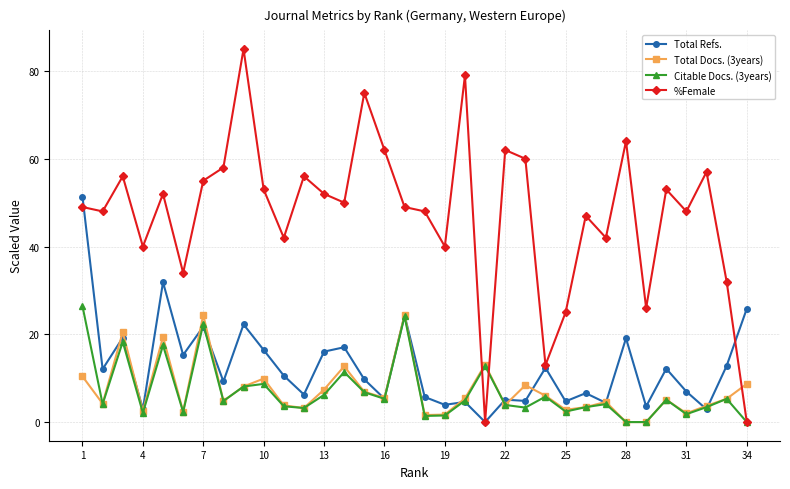

Which series has the largest total across all categories?

%Female